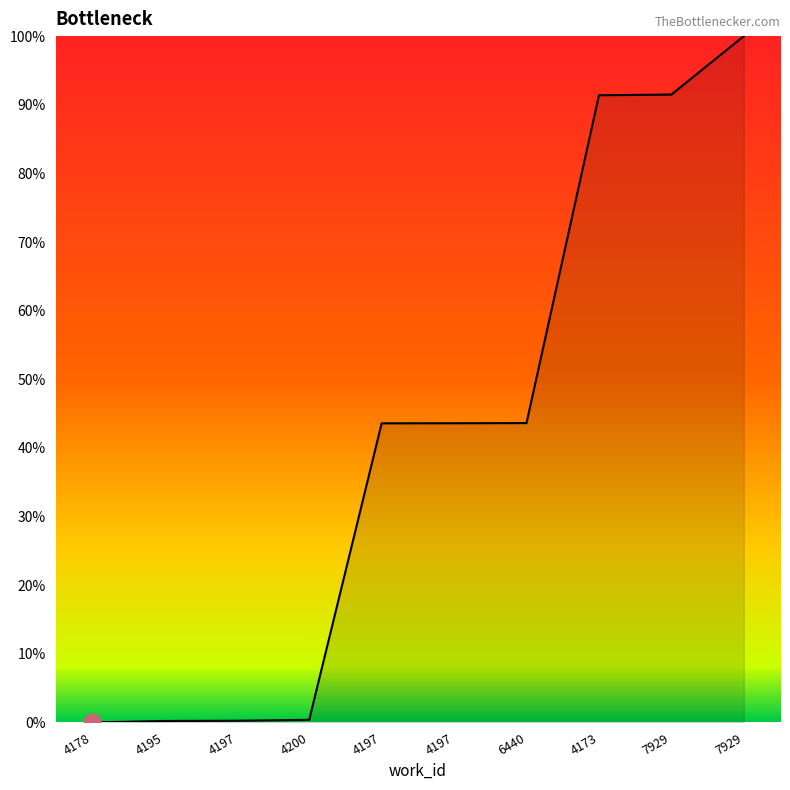

Which category has the lowest value across all series?

4178